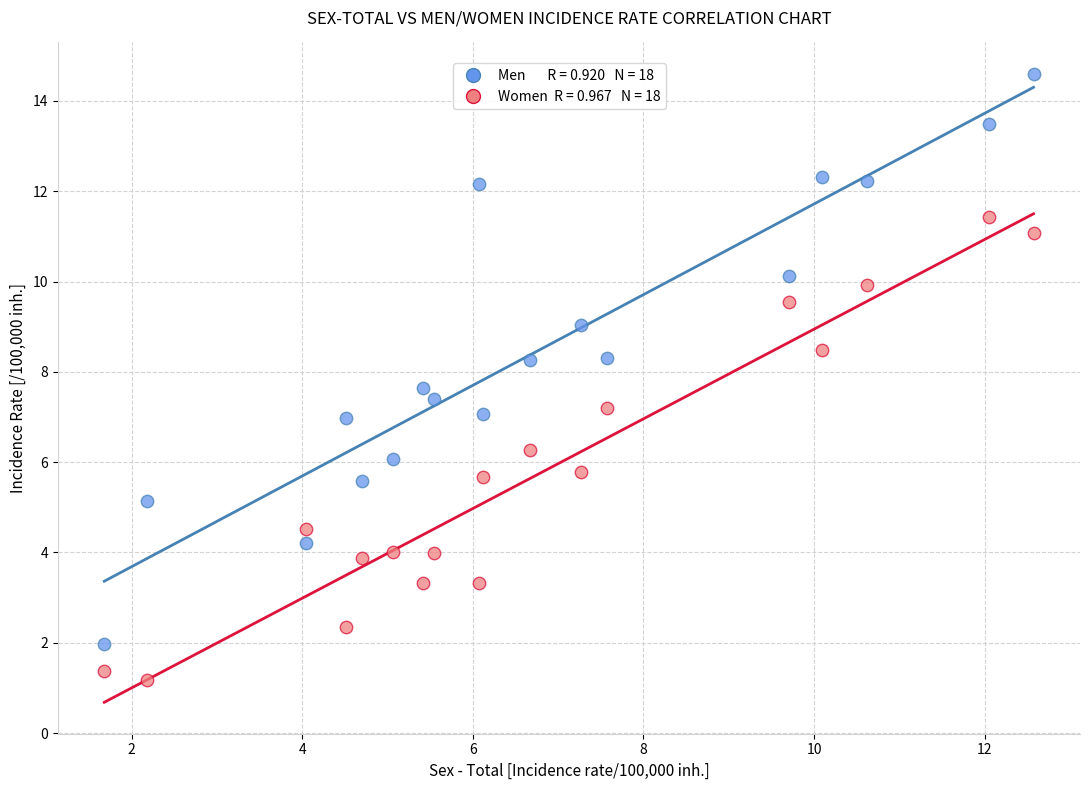

Across all data points, what is the range of Y values (max minus min)?

13.4